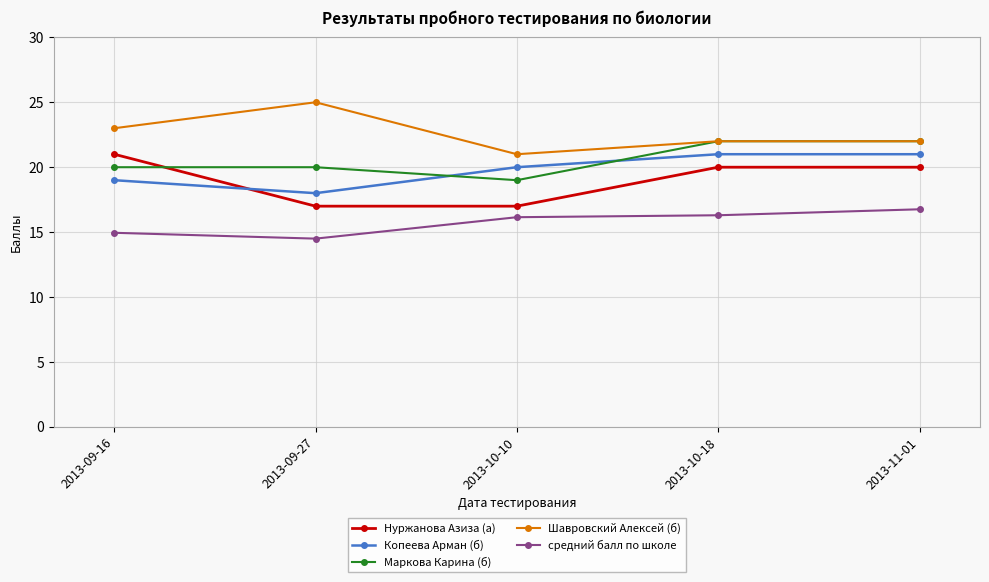

What are all the series names shown in the legend?

Нуржанова Азиза (а), Копеева Арман (б), Маркова Карина (б), Шавровский Алексей (б), средний балл по школе